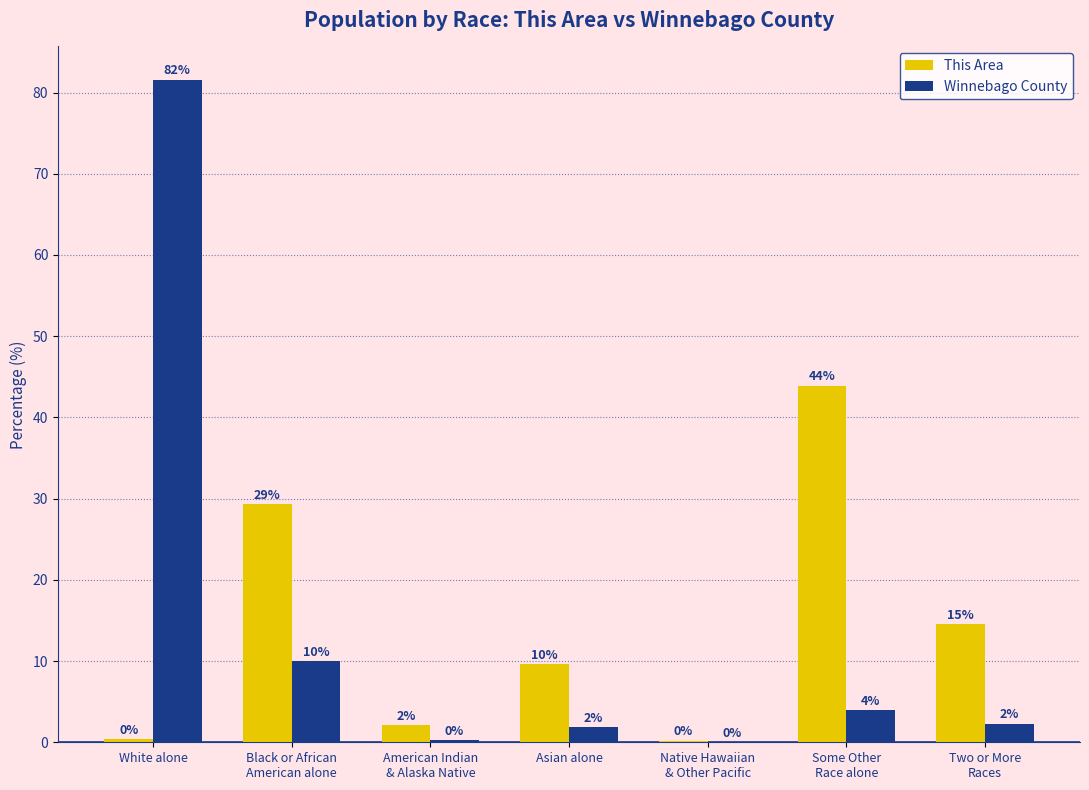

The value of Winnebago County at White alone is 27.4. True or false?

False